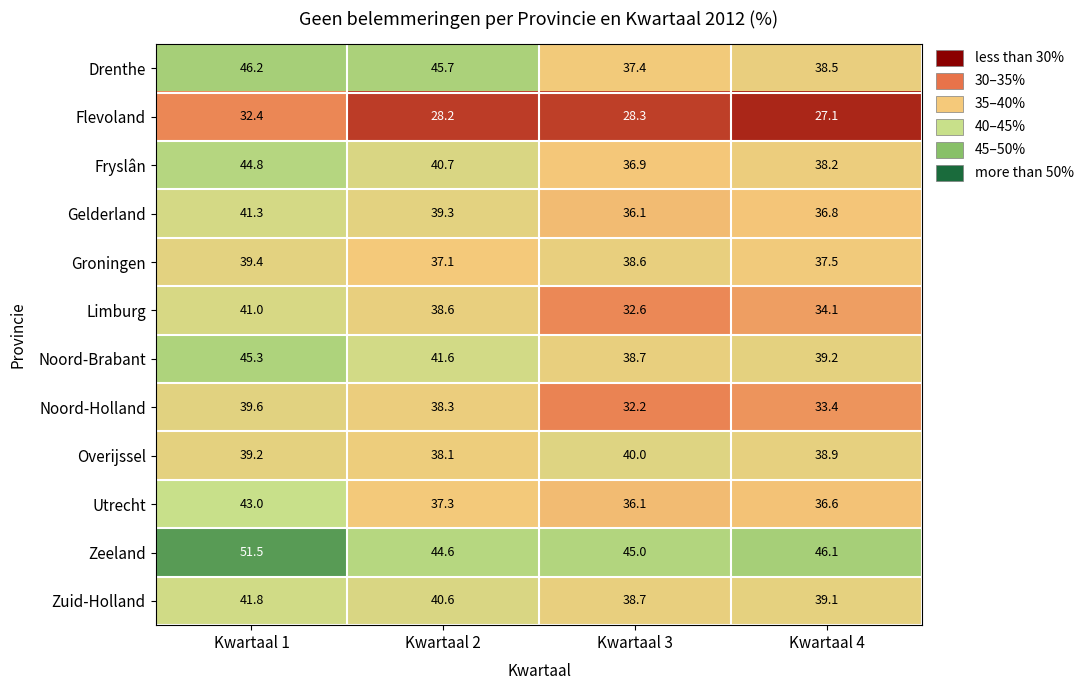

At which category does the chart reach its peak across all series?

Kwartaal 1